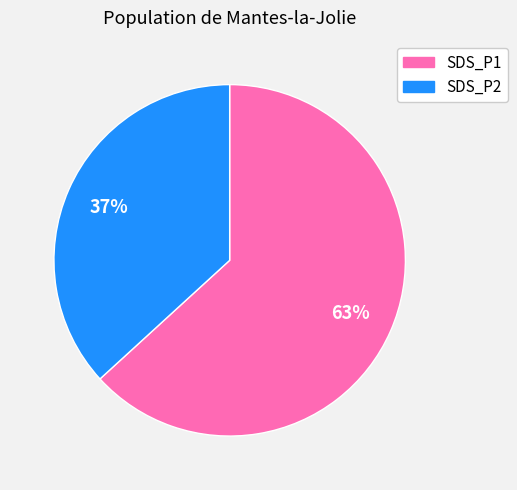

To the nearest percent, what portion does SDS_P2 represent?

37%